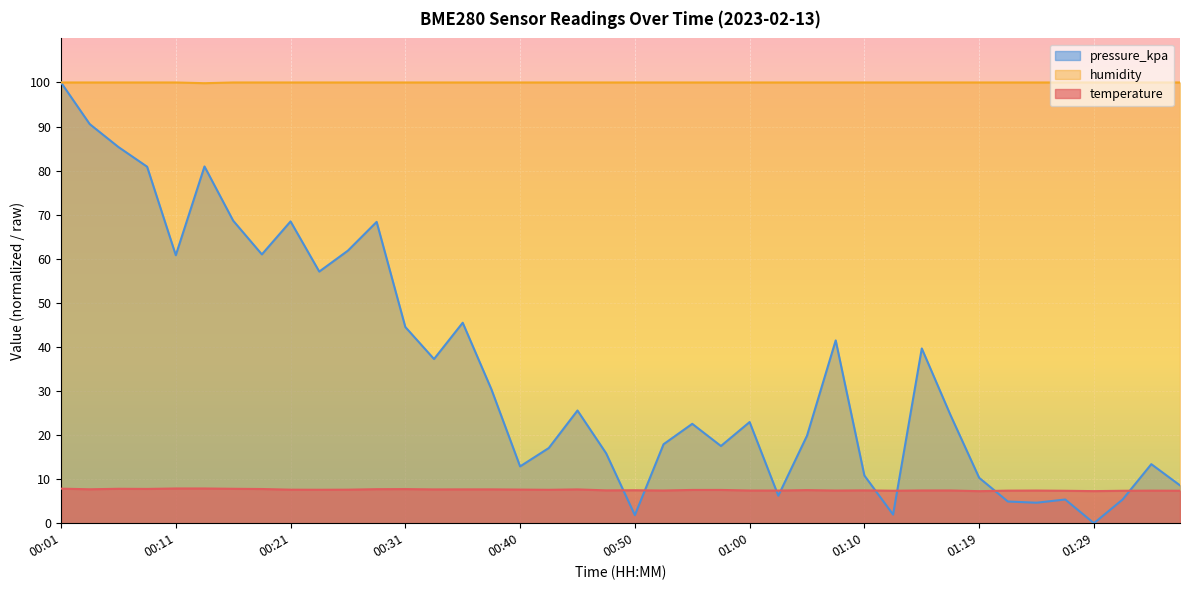

List the series in order of their overall mean, highest first.

humidity, pressure_kpa, temperature